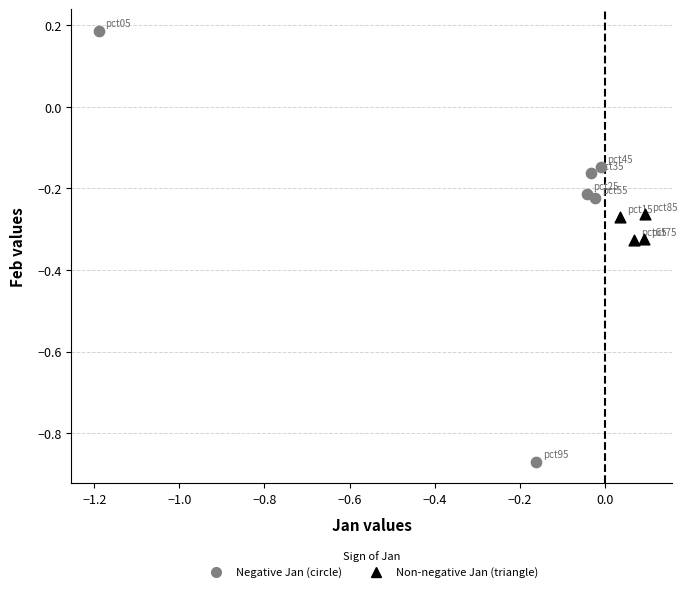

Which series has the widest spread of Y values?

Negative Jan (circle)